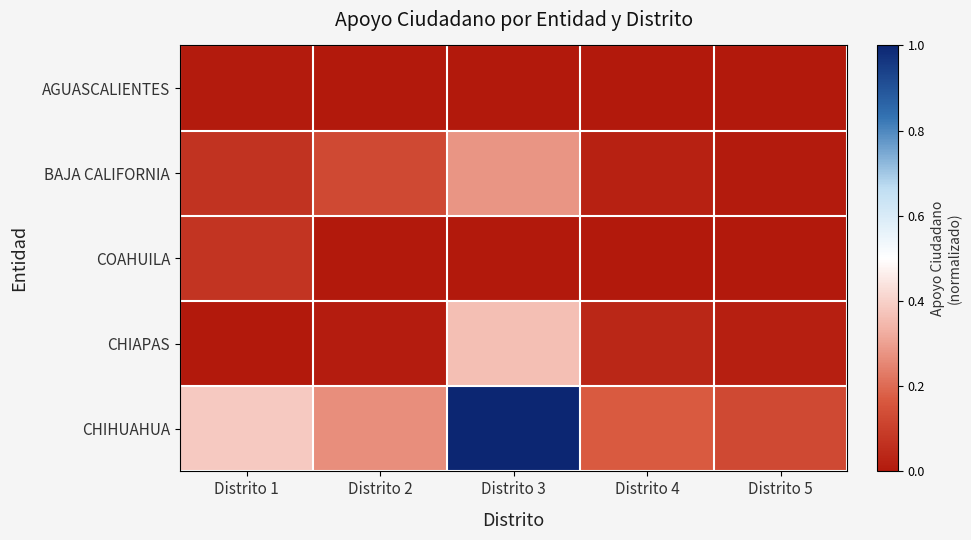

Reading right to left, transcribe all the data shown in this chart.

AGUASCALIENTES: Distrito 5=0.0	Distrito 4=0.0	Distrito 3=0.0	Distrito 2=0.0	Distrito 1=0.0
BAJA CALIFORNIA: Distrito 5=0.0	Distrito 4=0.0	Distrito 3=0.3	Distrito 2=0.1	Distrito 1=0.1
COAHUILA: Distrito 5=0.0	Distrito 4=0.0	Distrito 3=0.0	Distrito 2=0.0	Distrito 1=0.1
CHIAPAS: Distrito 5=0.0	Distrito 4=0.0	Distrito 3=0.4	Distrito 2=0.0	Distrito 1=0.0
CHIHUAHUA: Distrito 5=0.1	Distrito 4=0.2	Distrito 3=1.0	Distrito 2=0.3	Distrito 1=0.4